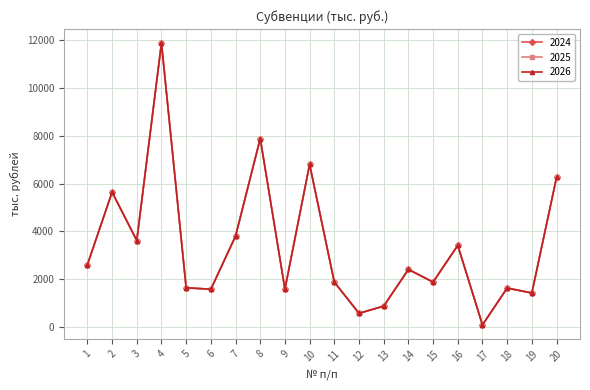

What is the sum of the 2025 values at 6 and 3?

5206.2